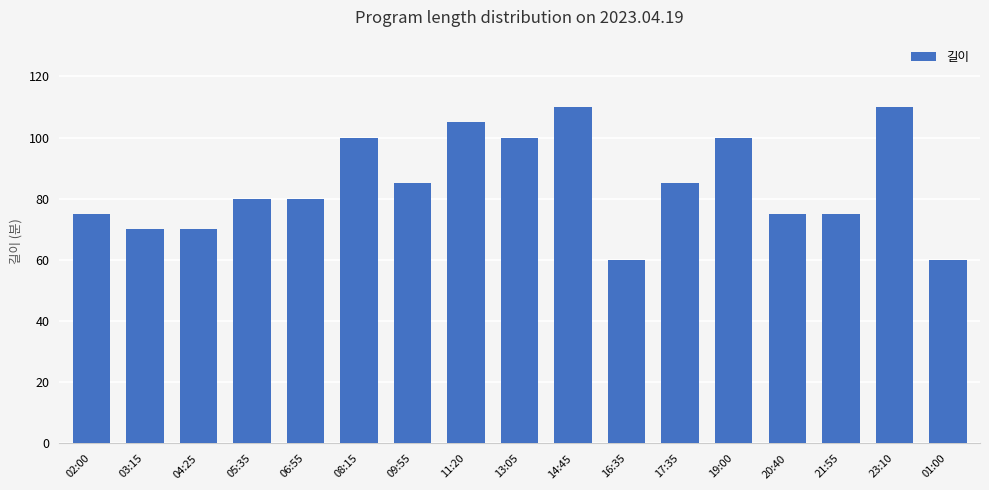

How many series are shown in this chart?

1